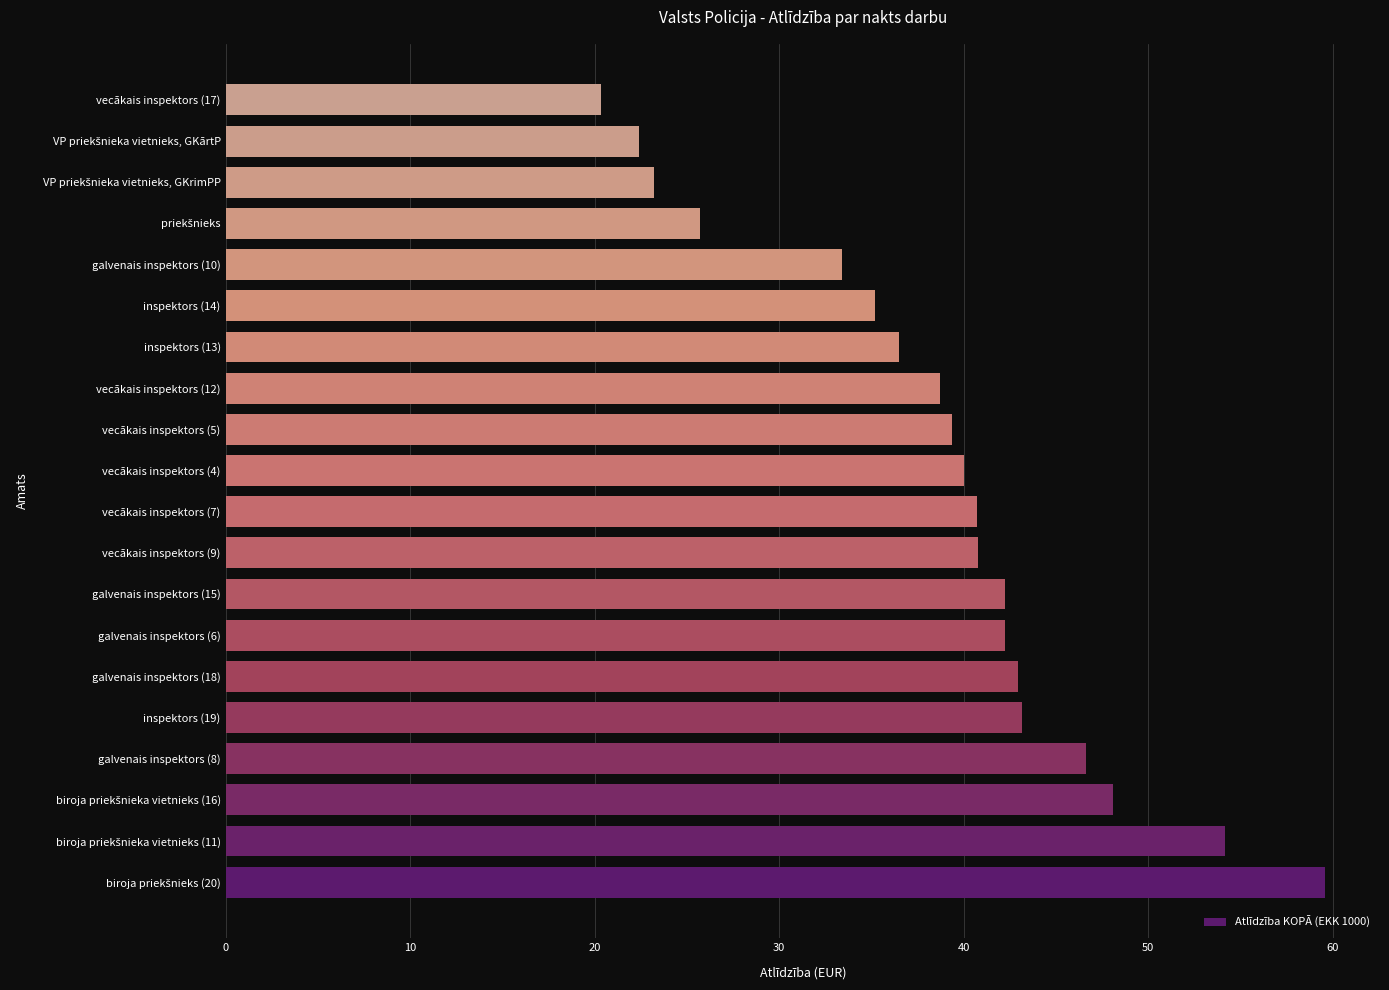

What is the smallest value displayed?

20.4